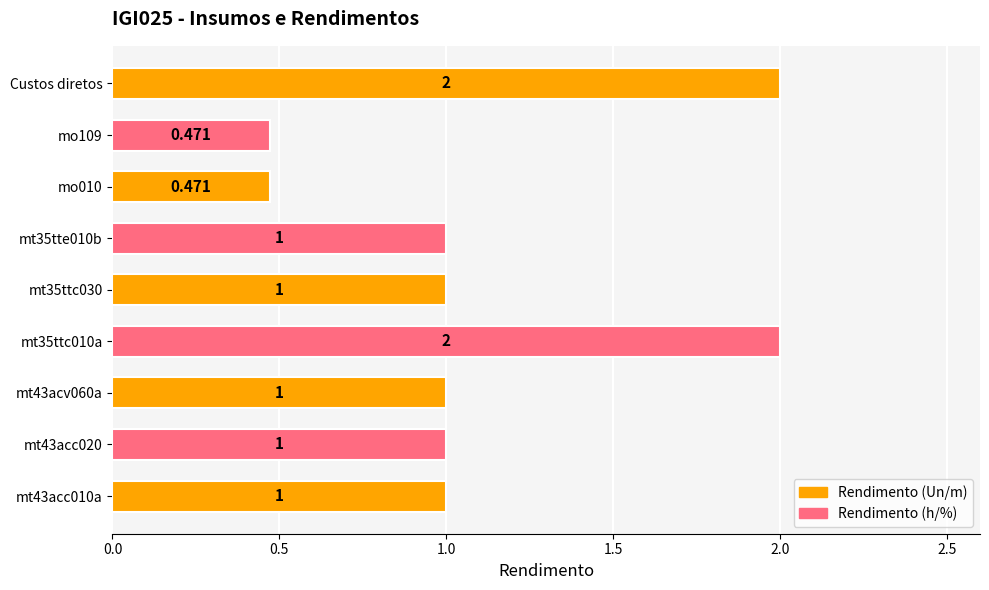

What is the greatest value displayed?

2.0